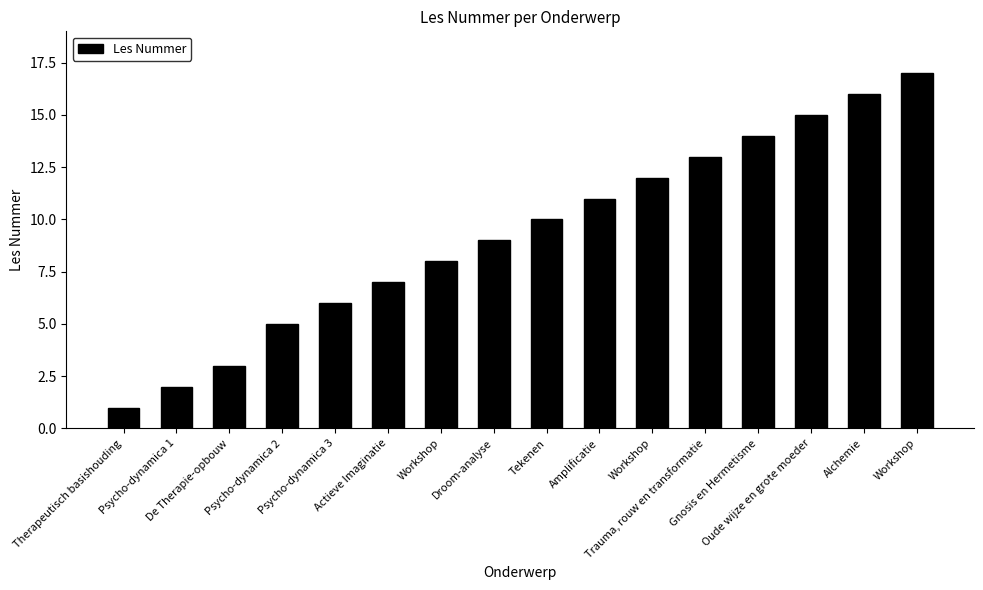

Between Workshop and Alchemie, which is larger?

Alchemie